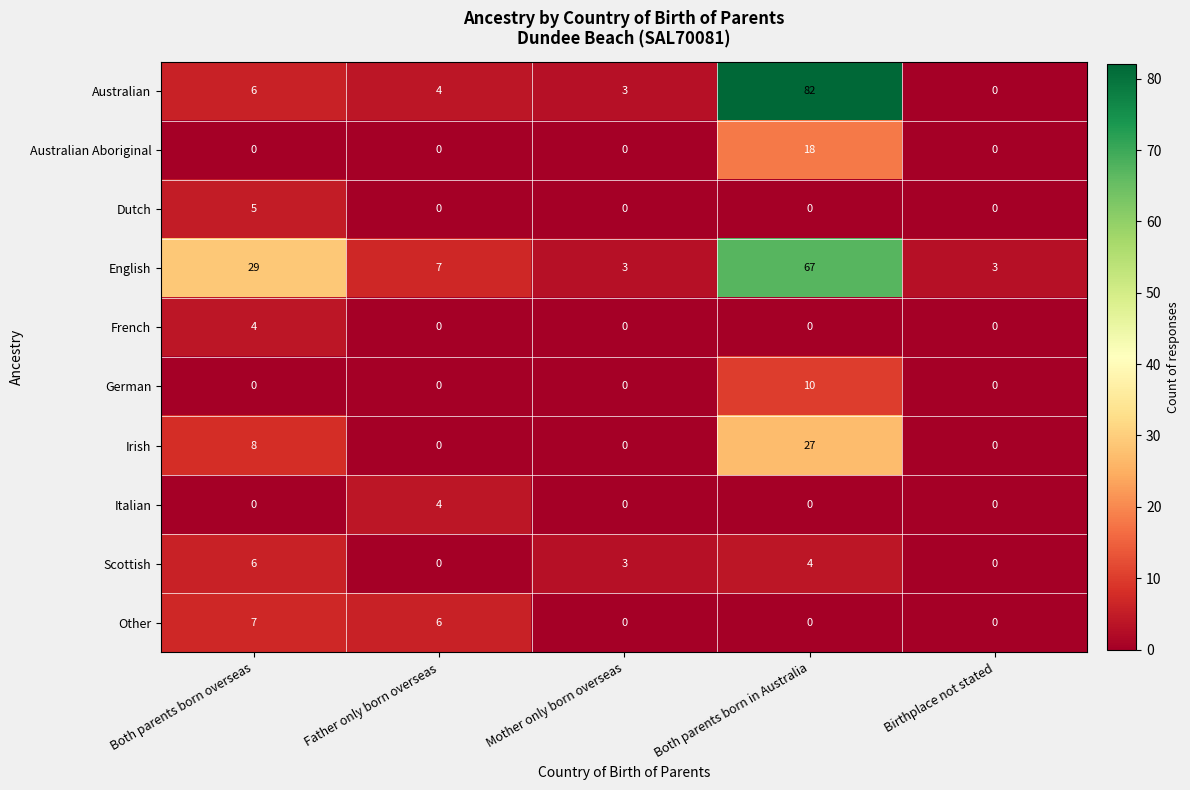

What is the difference between the maximum and second lowest values in the Australian series?

79